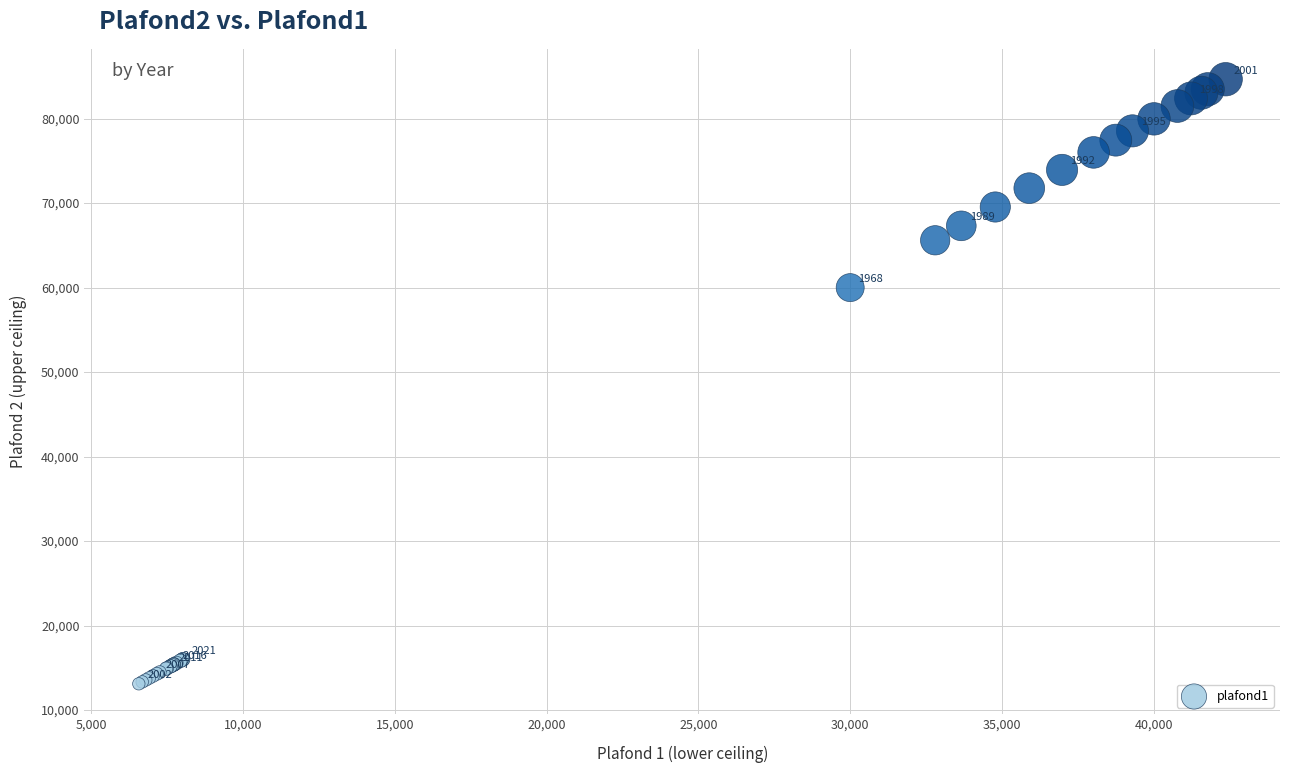

What Y value in the scatter plot is closest to 48887?

60000